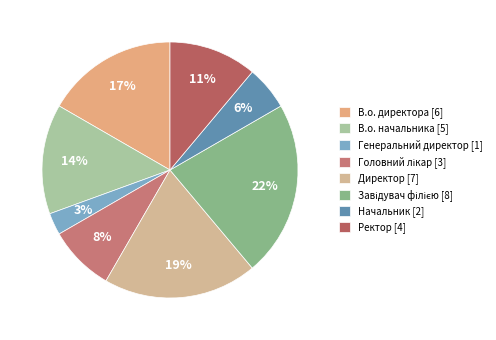

Does Головний лікар account for over 50% of the chart?

No